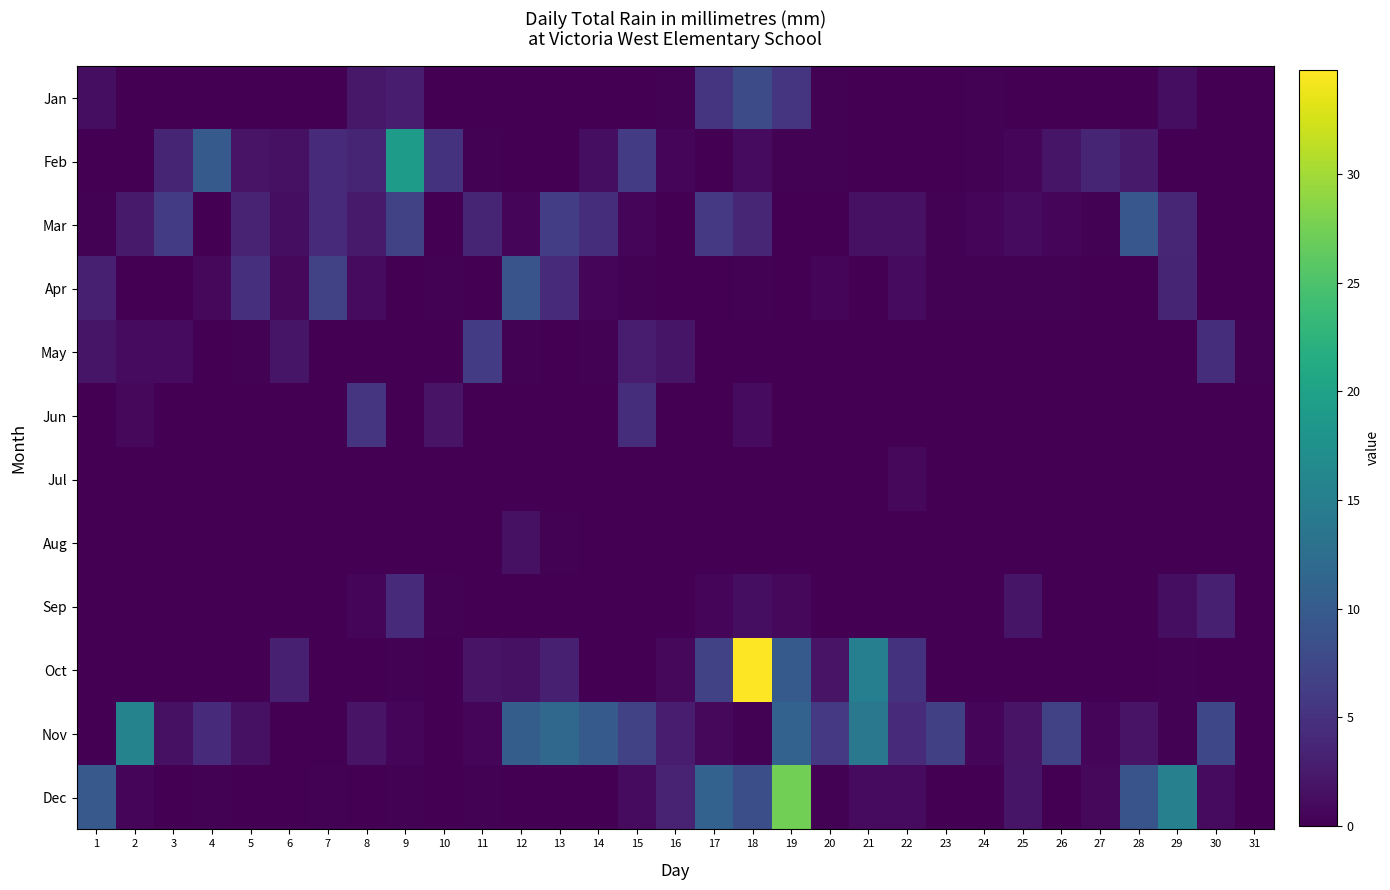

At which category does the chart reach its peak across all series?

18